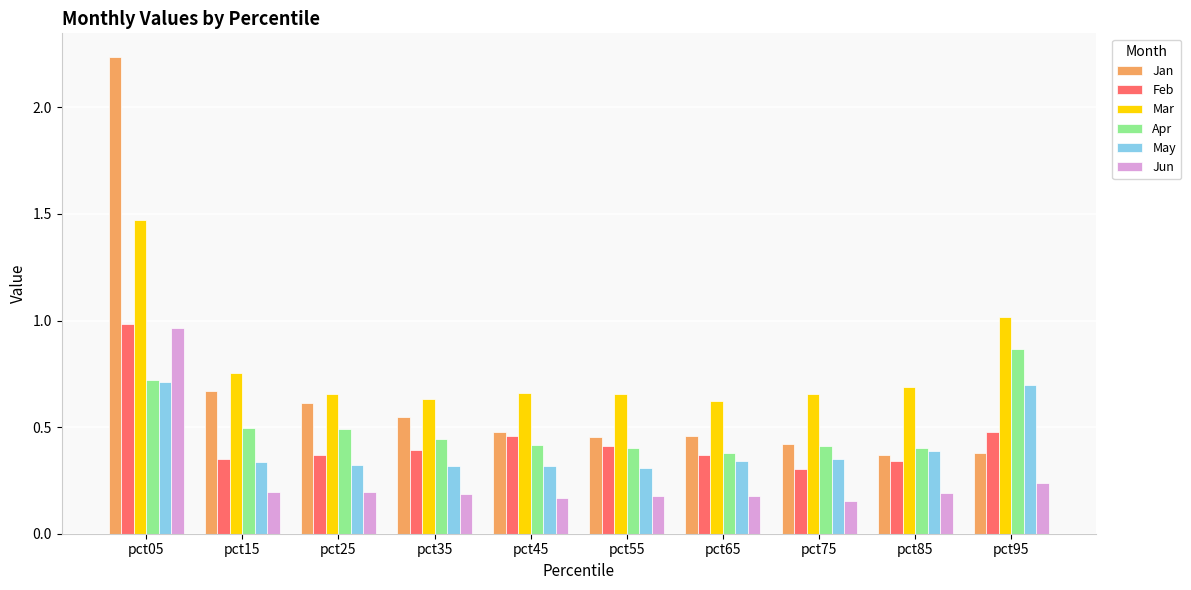

What is the sum of all Apr values?

5.0